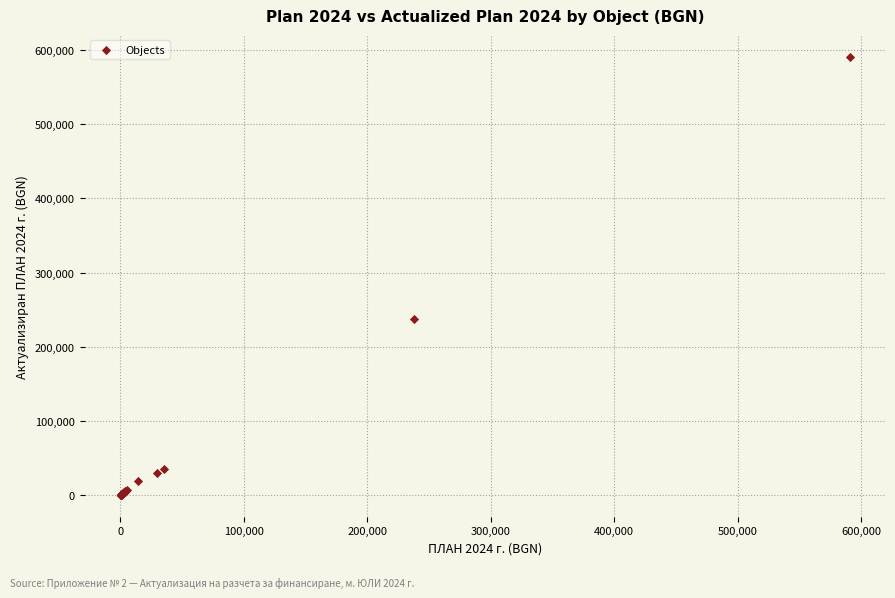

What Y value in the scatter plot is closest to 295611?

237529